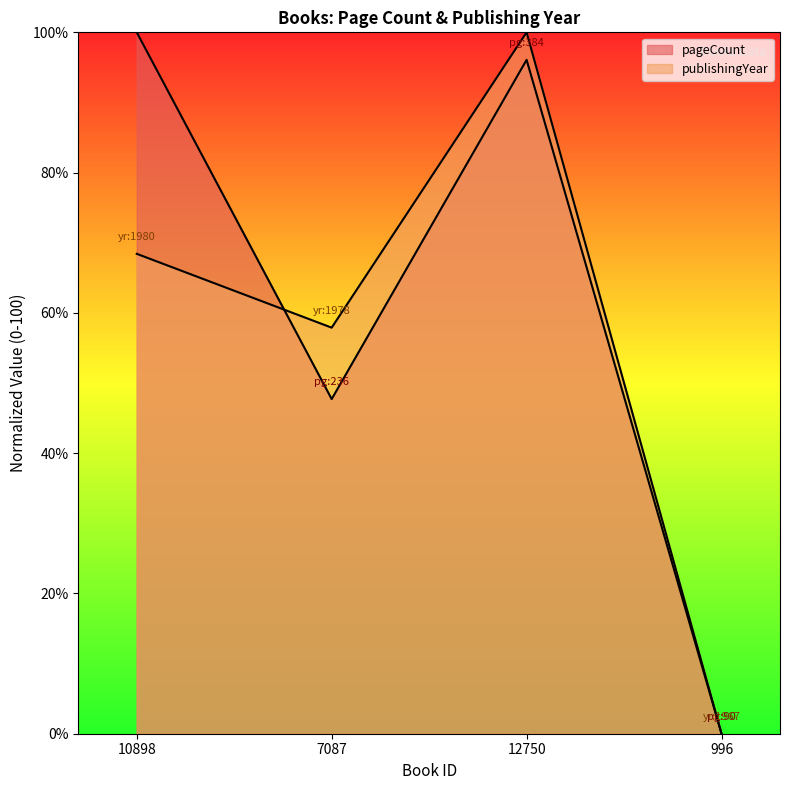

What is the label of the 2nd point from the right?

12750